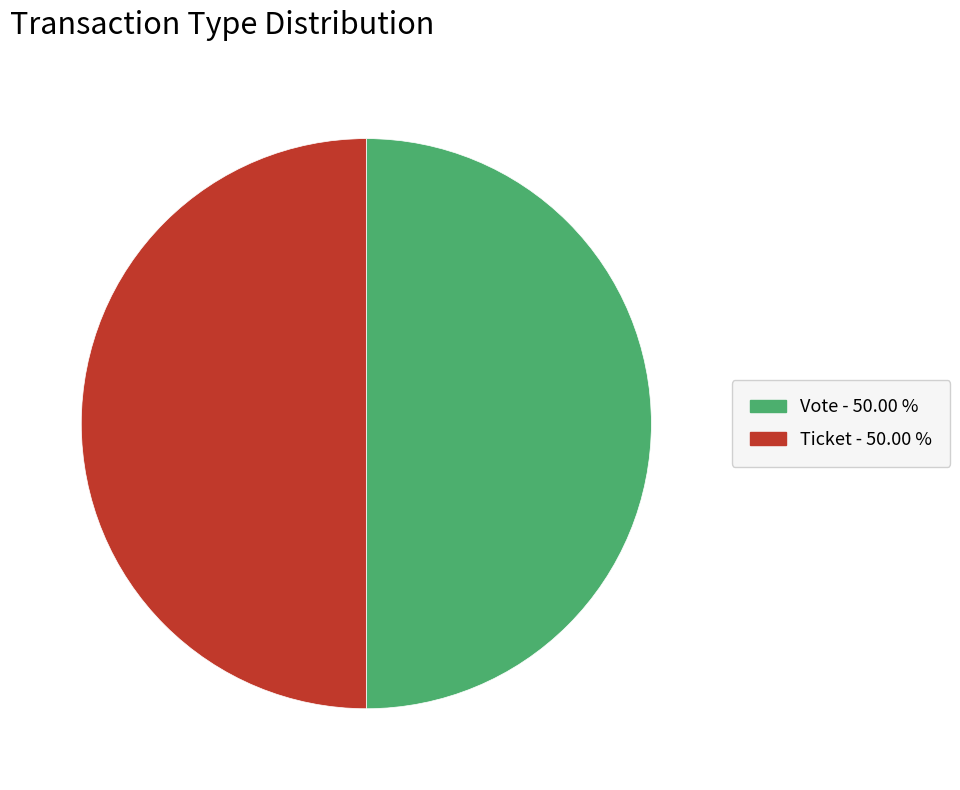

To the nearest percent, what is the average slice percentage?

50%